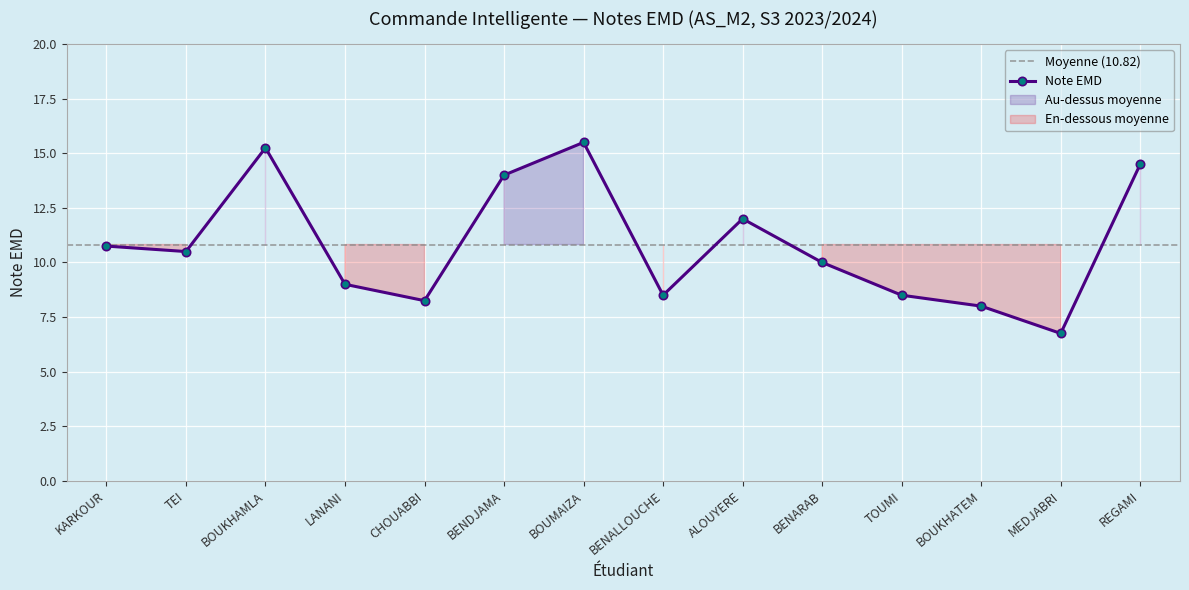

Where is the first local minimum?

TEI